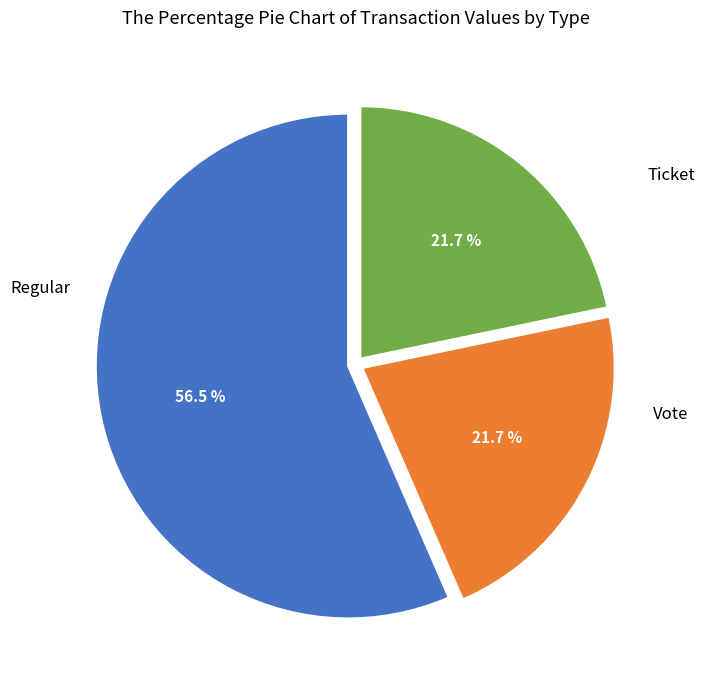

Is there a majority slice in this chart?

Yes